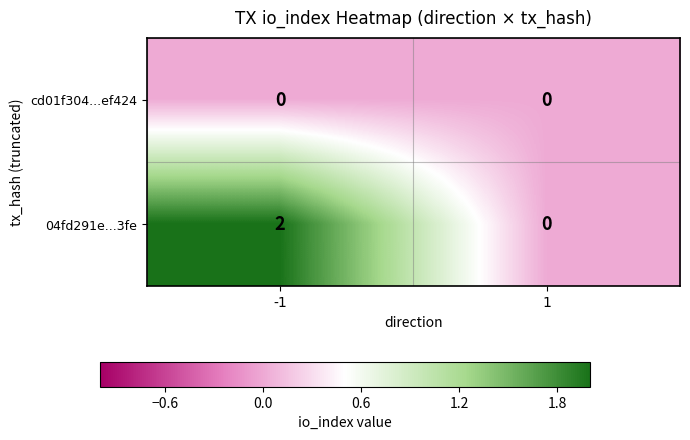

What is the total value across all series at -1?

2